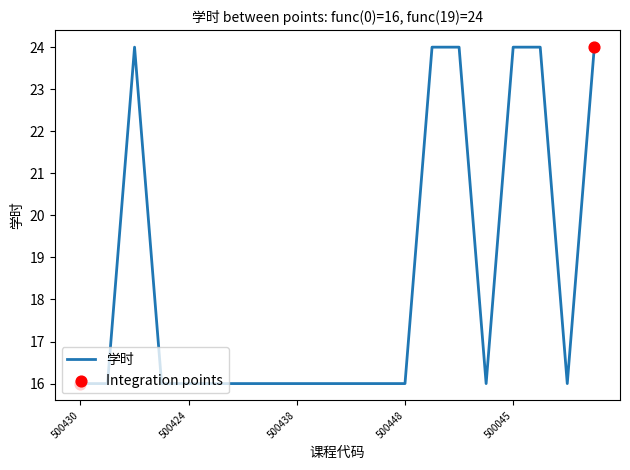

What is the difference between the maximum and minimum values?

8